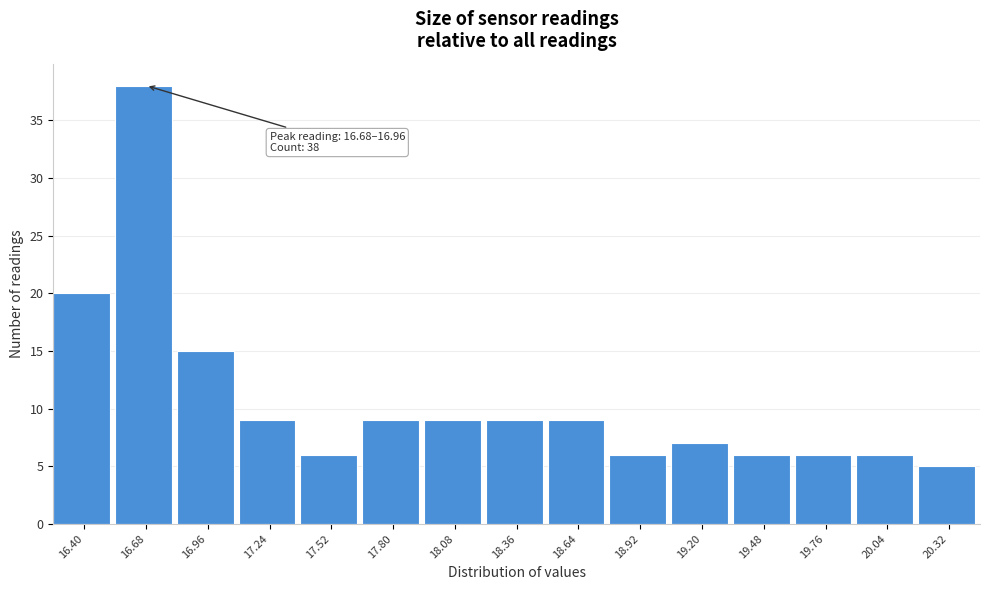

Reading left to right, extract all data points from this chart.

16.40=20	16.68=38	16.96=15	17.24=9	17.52=6	17.80=9	18.08=9	18.36=9	18.64=9	18.92=6	19.20=7	19.48=6	19.76=6	20.04=6	20.32=5